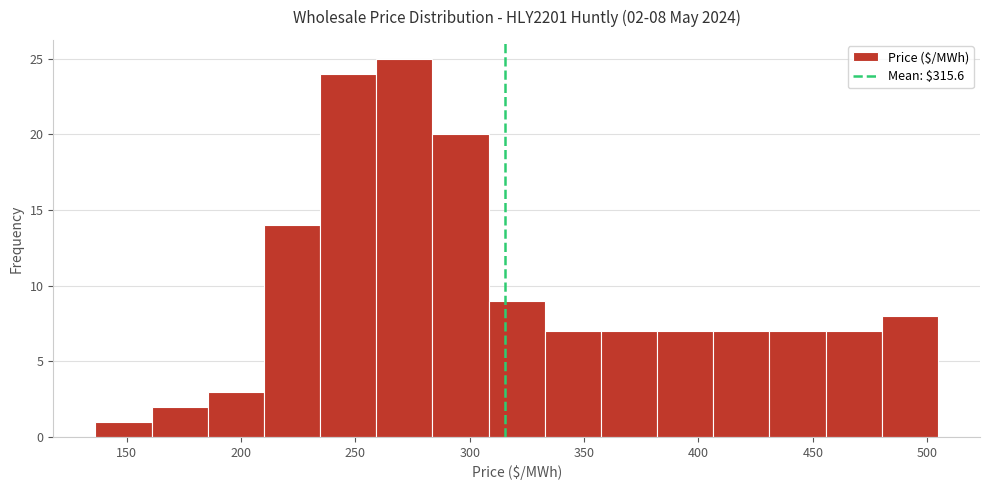

Over which range of the x-axis is the bar tallest?

260 to 285